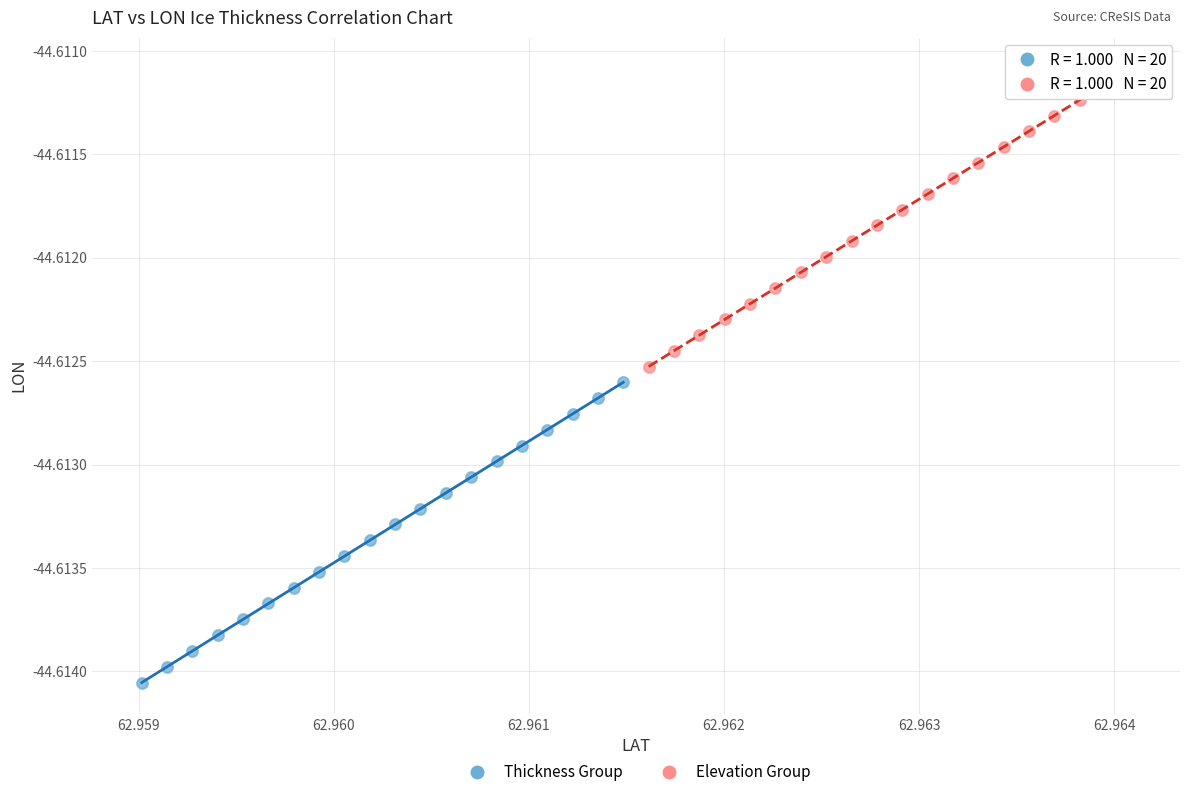

What are all the series names shown in the legend?

Thickness Group, Elevation Group